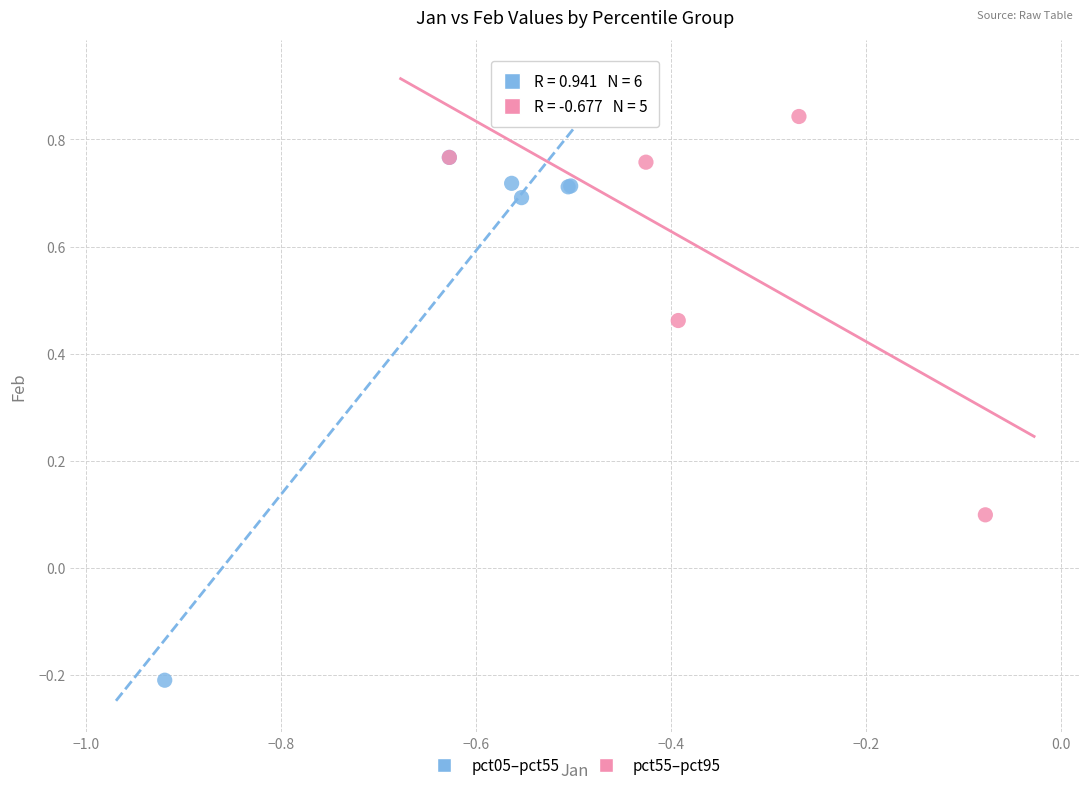

Which series contains the highest Y value?

pct55–pct95